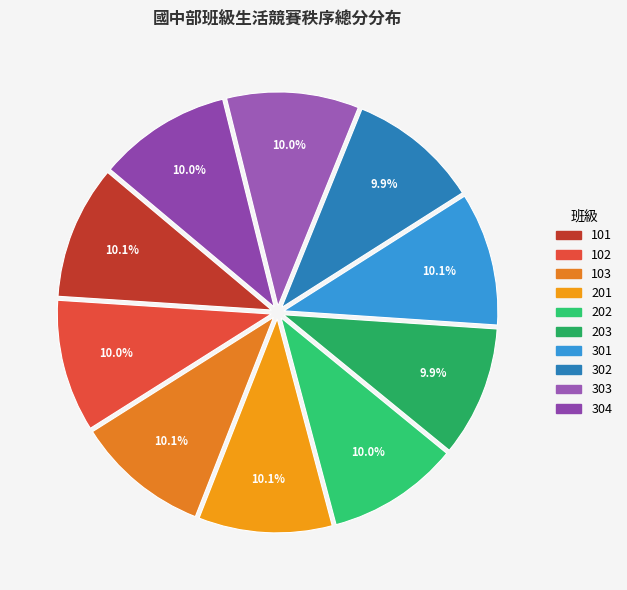

Is it true that 304 is 1% of the pie?

False